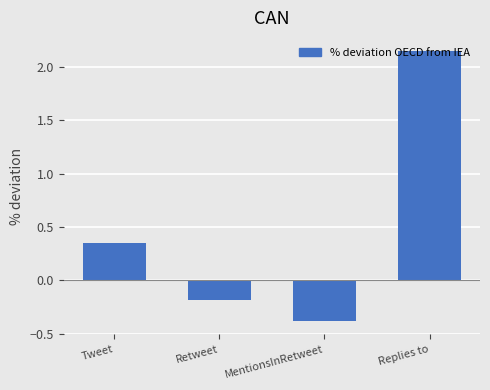

At which label is the value closest to 0?

Retweet